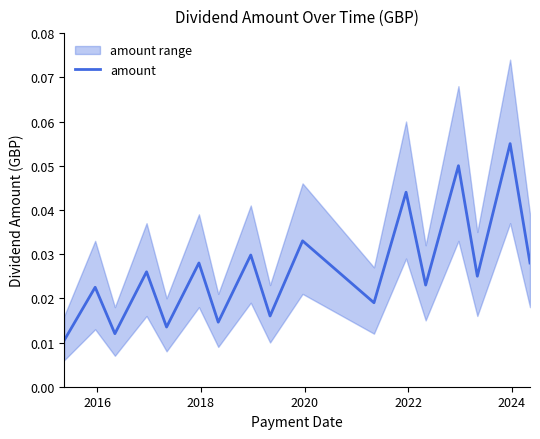

Reading right to left, what are all the values shown in this chart?

0.0	0.1	0.0	0.1	0.0	0.0	0.0	0.0	0.0	0.0	0.0	0.0	0.0	0.0	0.0	0.0	0.0